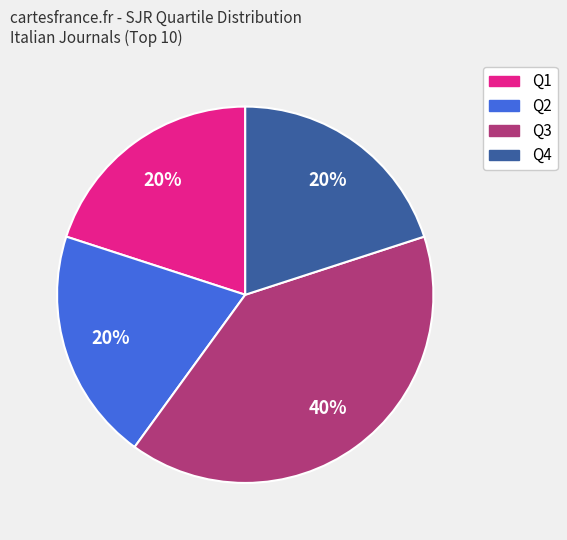

Does any single category account for the majority?

No